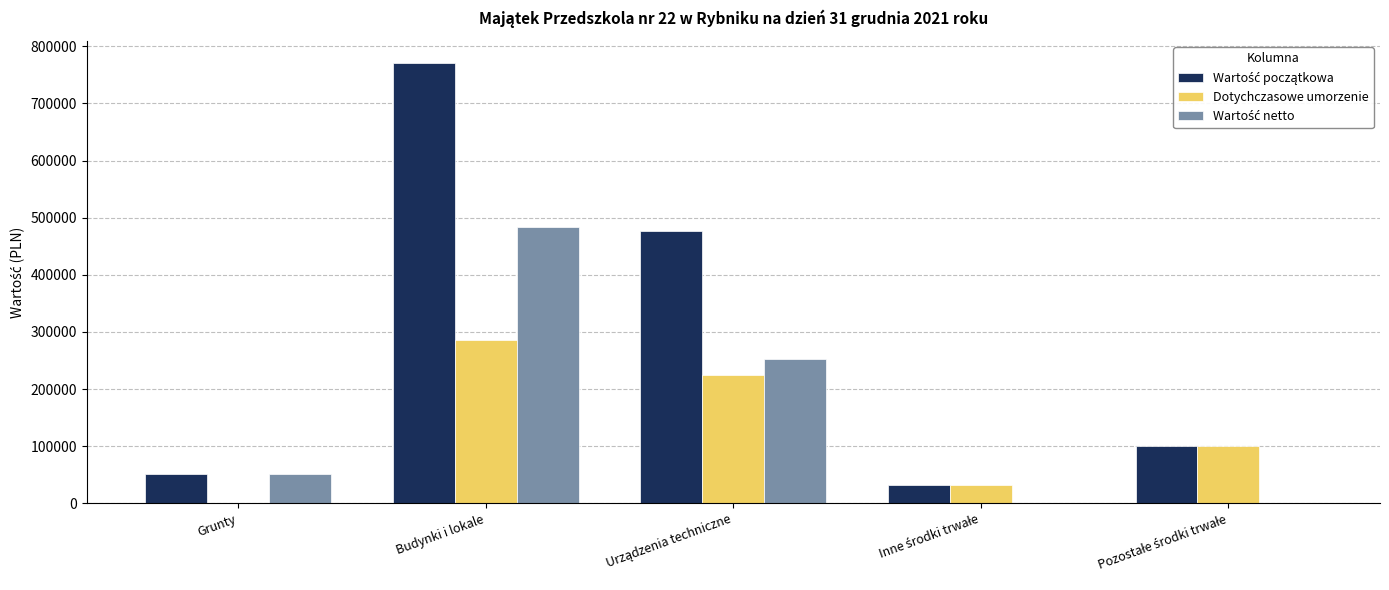

At which category is the sum across all series the highest?

Budynki i lokale